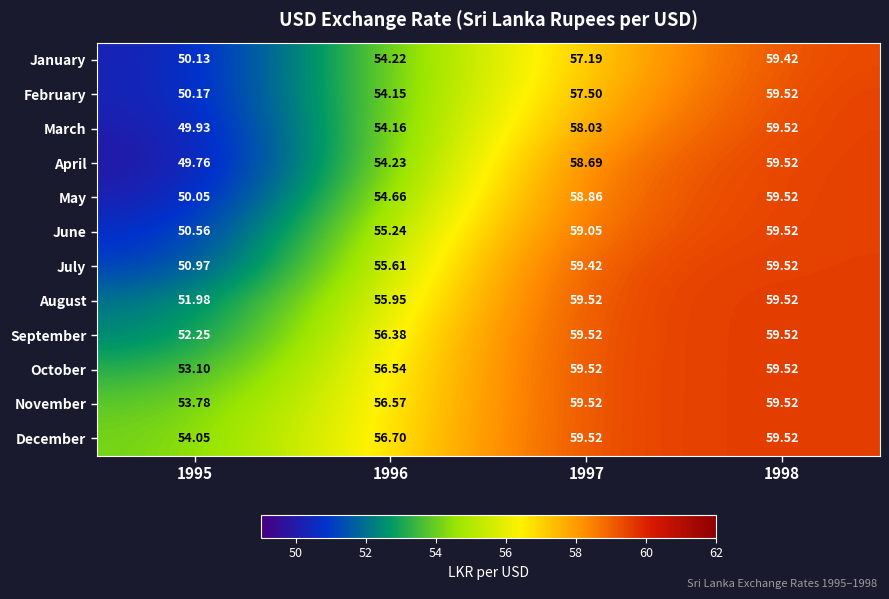

Which series has the largest range (max minus min)?

April